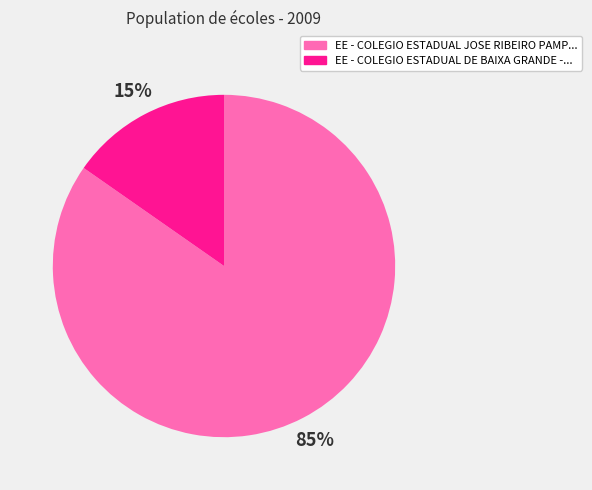

Combined, do EE - COLEGIO ESTADUAL JOSE RIBEIRO PAMP... and EE - COLEGIO ESTADUAL DE BAIXA GRANDE -... account for over 50%?

Yes